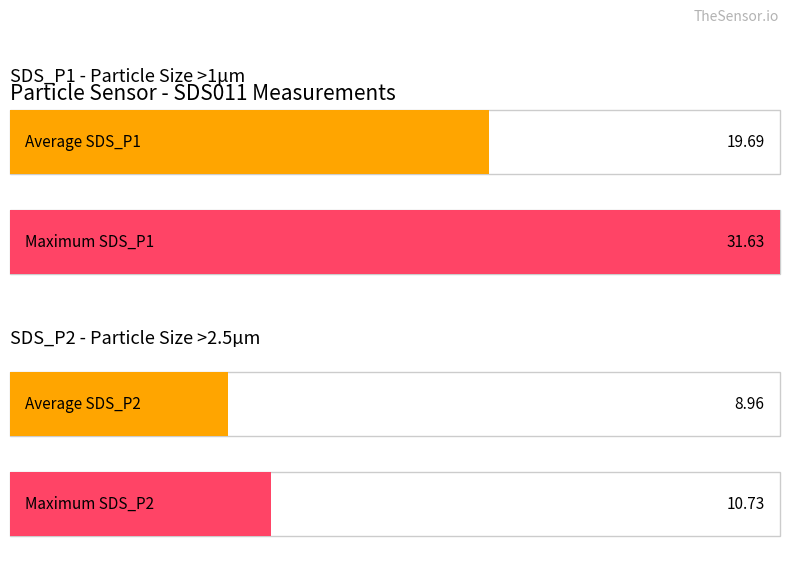

Which series has the largest total across all categories?

SDS_P1